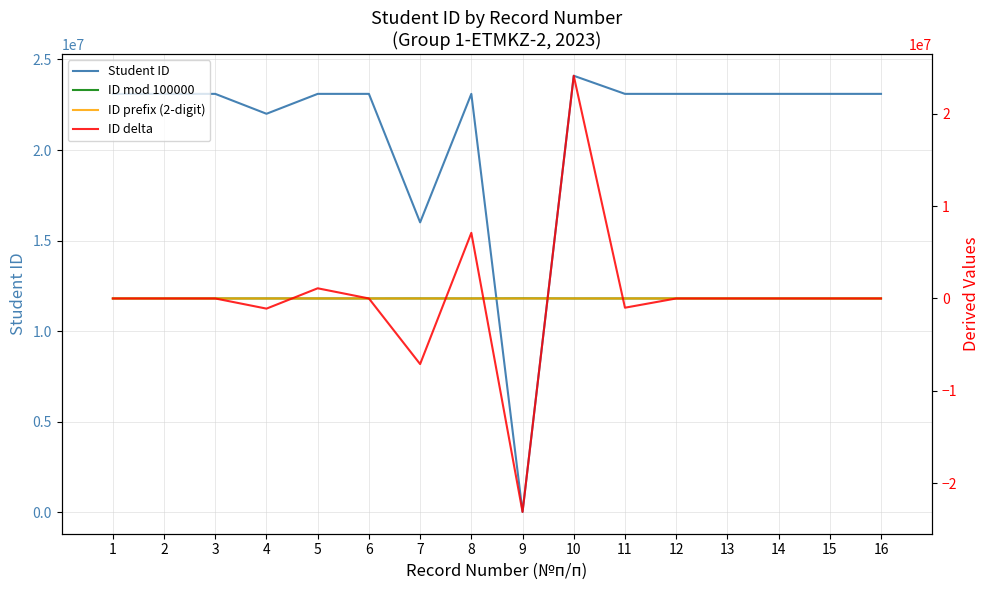

Where is the first local maximum for ID mod 100000?

4